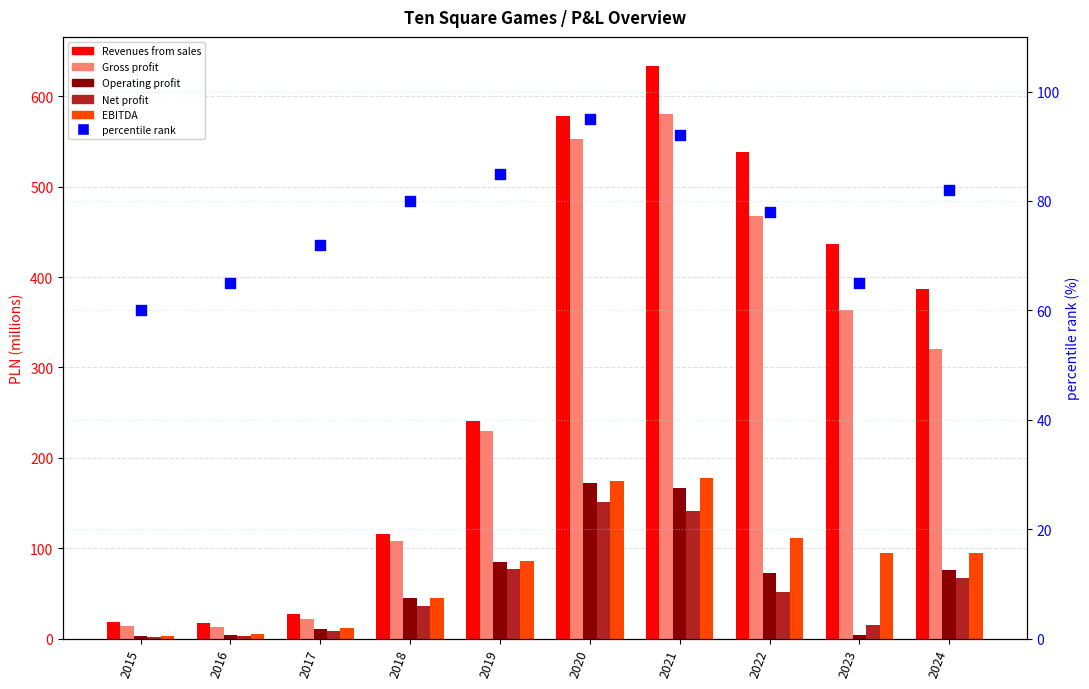

Which series has the largest Y range (max minus min)?

Revenues from sales of service